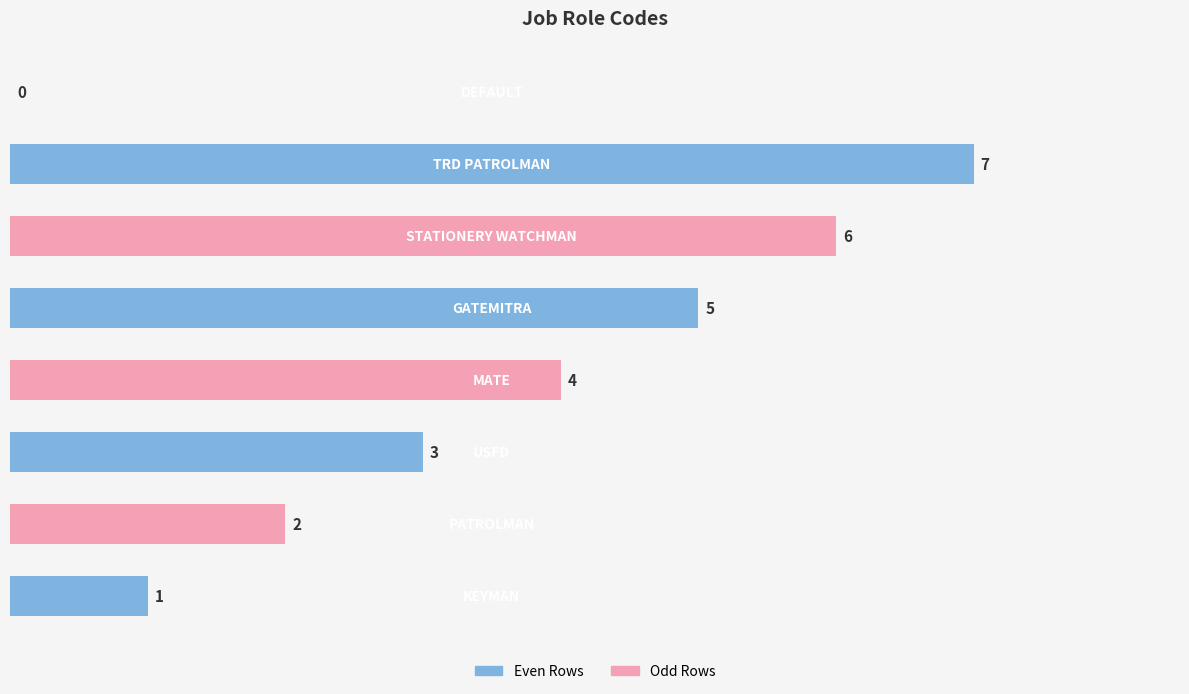

What is the sum of all values?

28